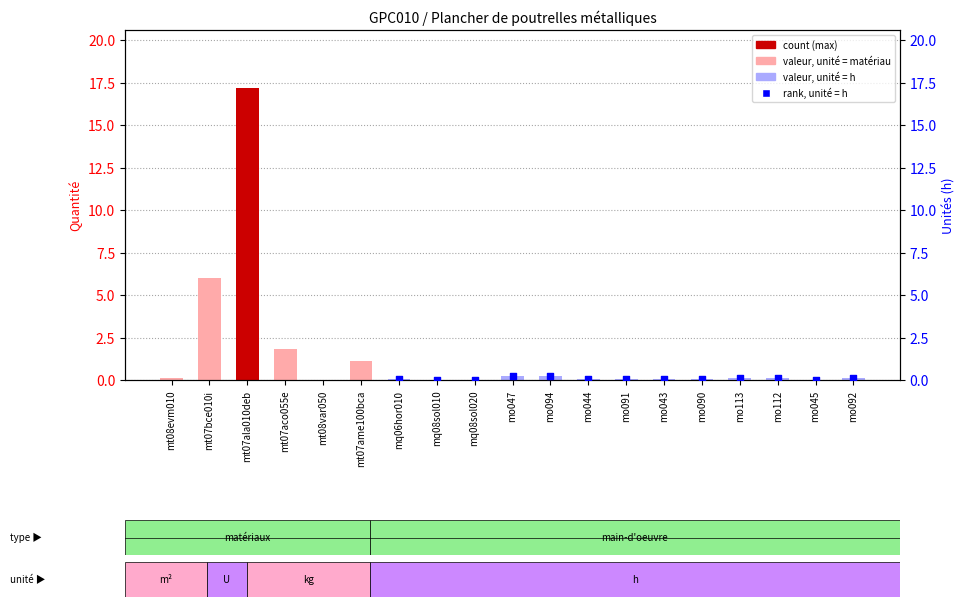

Between mo091 and mt08evm010, which is larger?

mo091